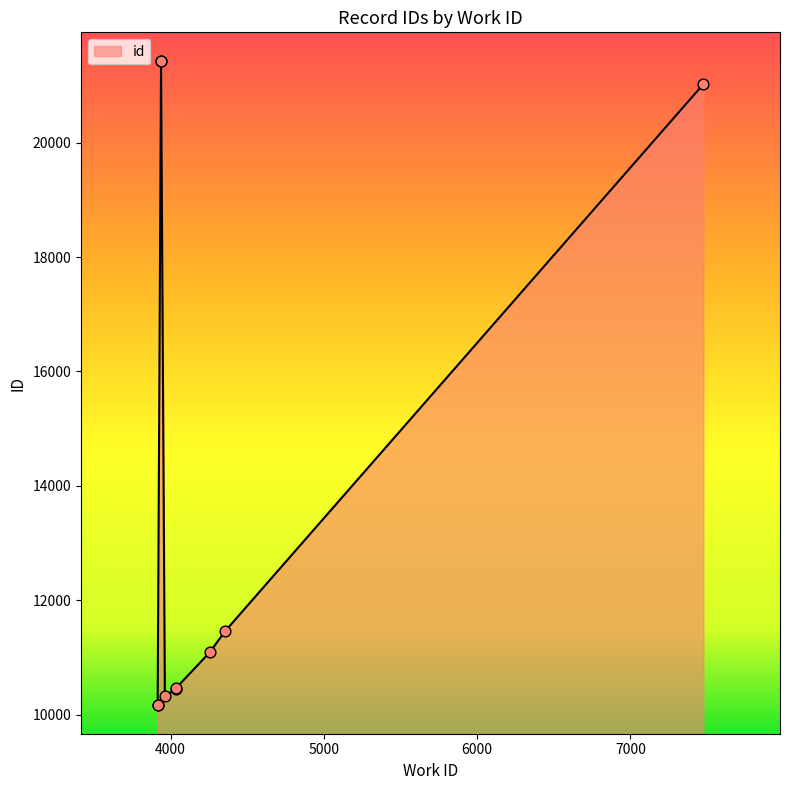

Between 4356 and 3938, which is larger?

3938